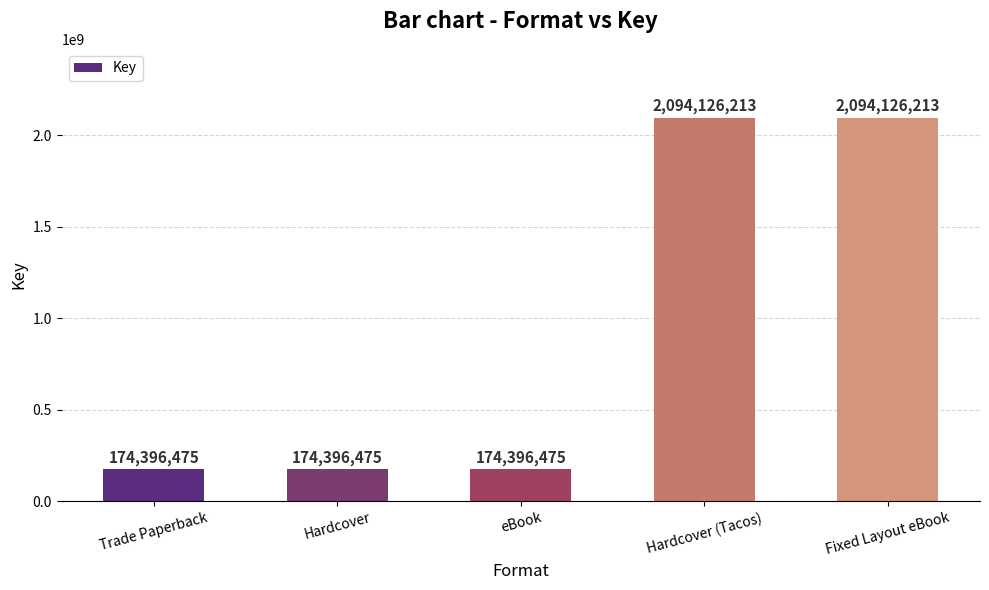

What is the maximum value shown in the chart?

2094126213